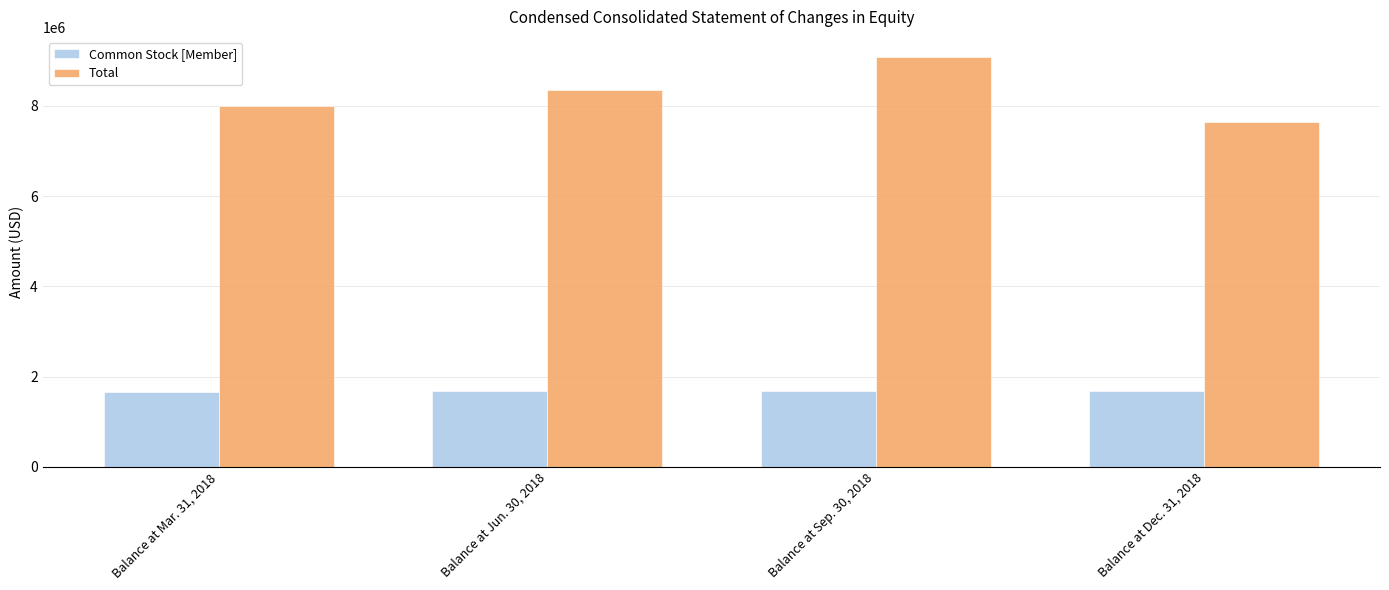

Which series changed the most between Balance at Mar. 31, 2018 and Balance at Jun. 30, 2018?

Total